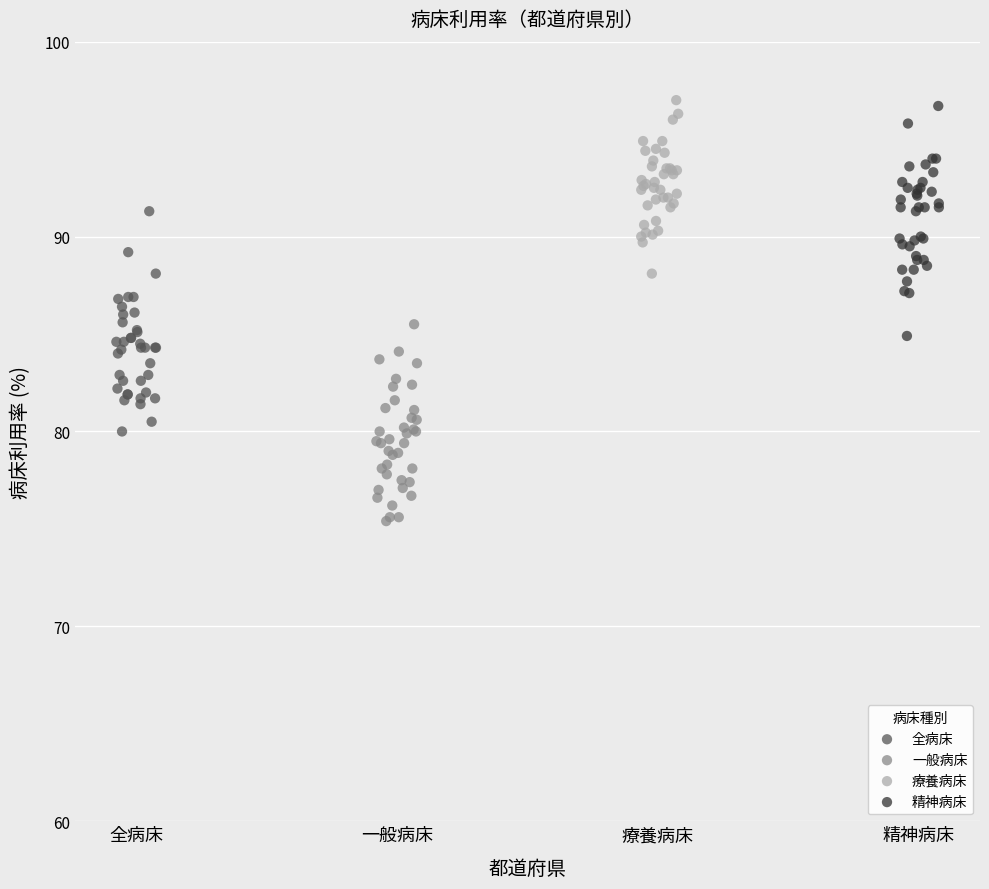

Which series contains the lowest Y value?

一般病床